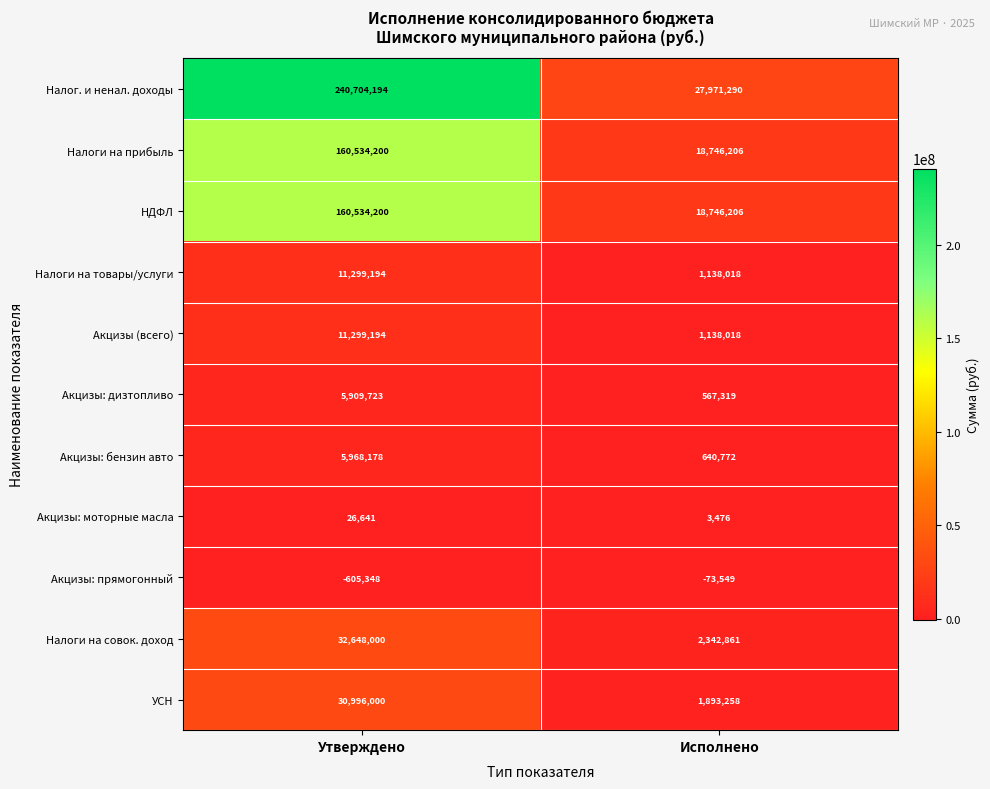

Reading right to left, extract all data points from this chart.

Налог. и ненал. доходы: 27971290	240704194
Налоги на прибыль: 18746206	160534200
НДФЛ: 18746206	160534200
Налоги на товары/услуги: 1138018	11299194
Акцизы (всего): 1138018	11299194
Акцизы: дизтопливо: 567319	5909723
Акцизы: бензин авто: 640772	5968178
Акцизы: моторные масла: 3476	26641
Акцизы: прямогонный: -73549	-605348
Налоги на совок. доход: 2342861	32648000
УСН: 1893258	30996000